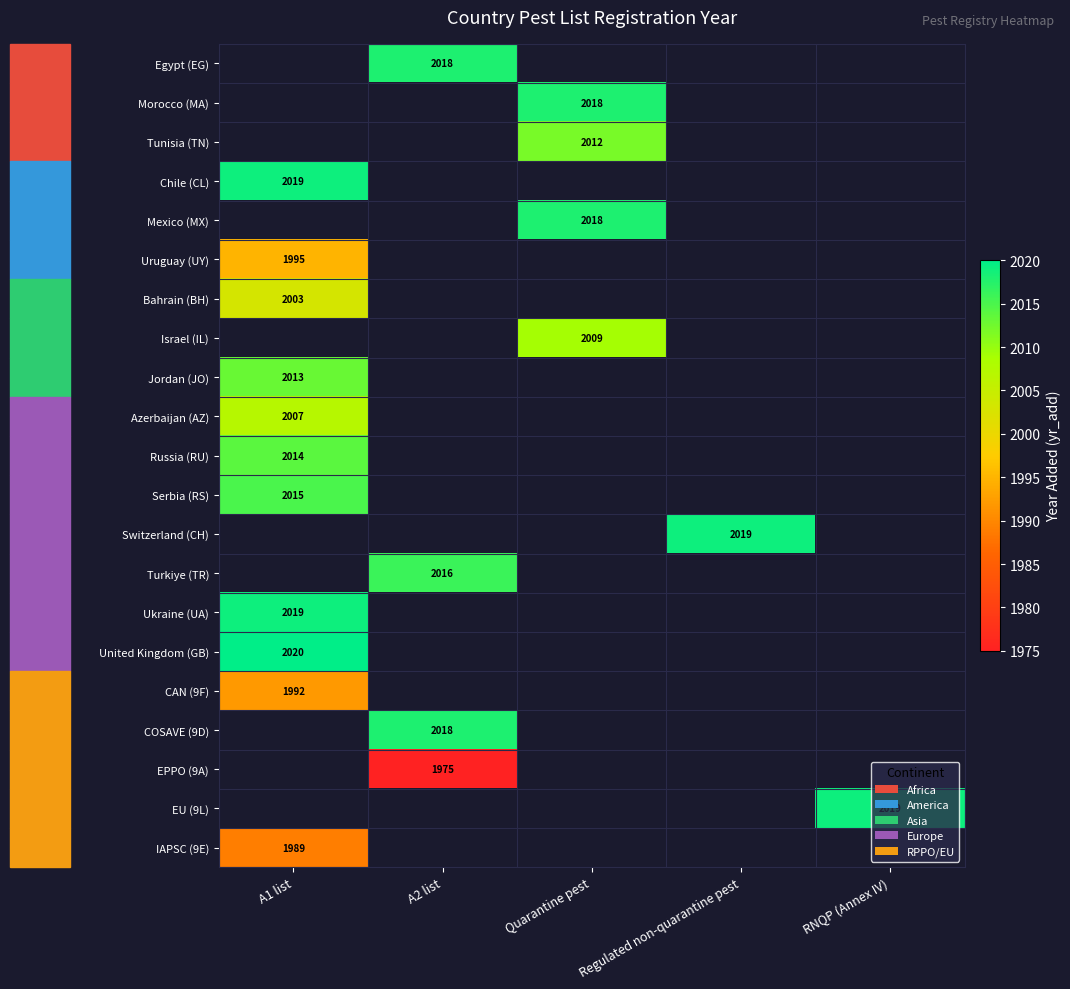

The United Kingdom (GB) series shows 411 at A1 list. True or false?

False